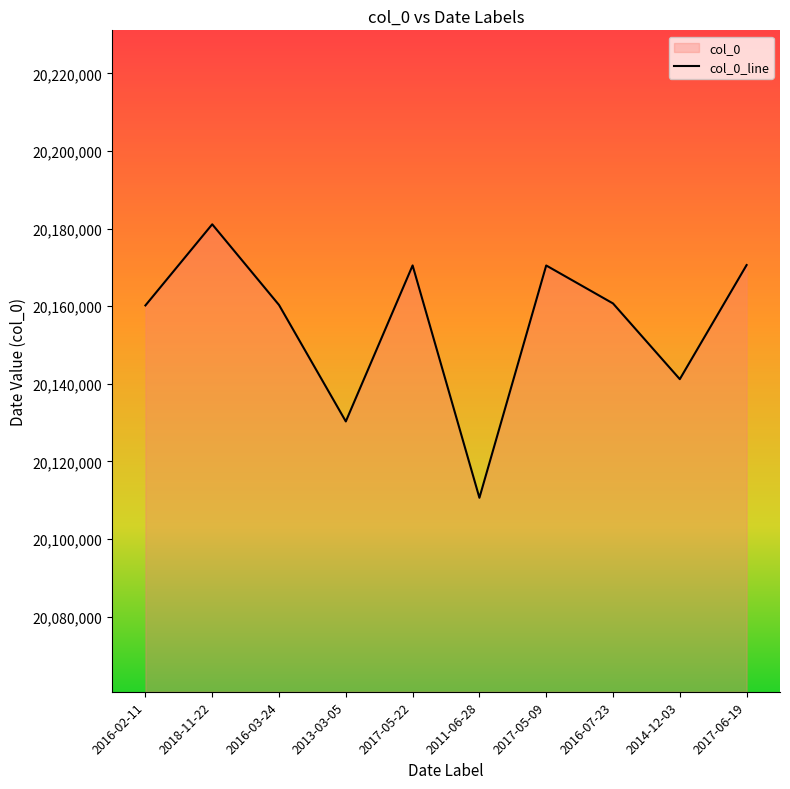

What is the sum of the values at 2017-05-22 and 2011-06-28?

40281150